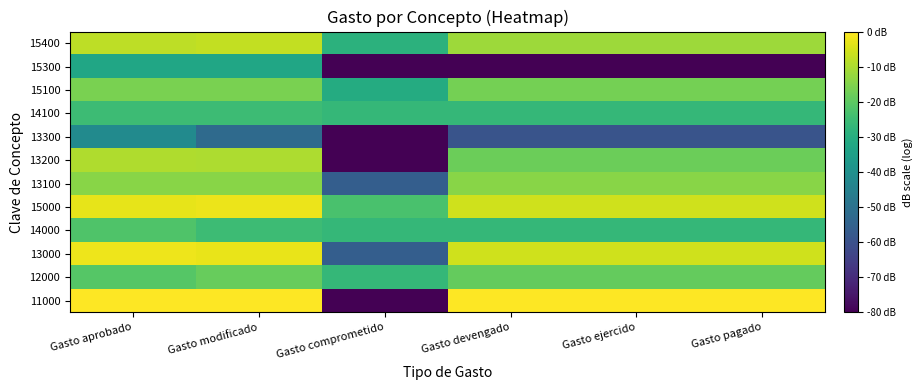

How many distinct data groups are displayed?

12